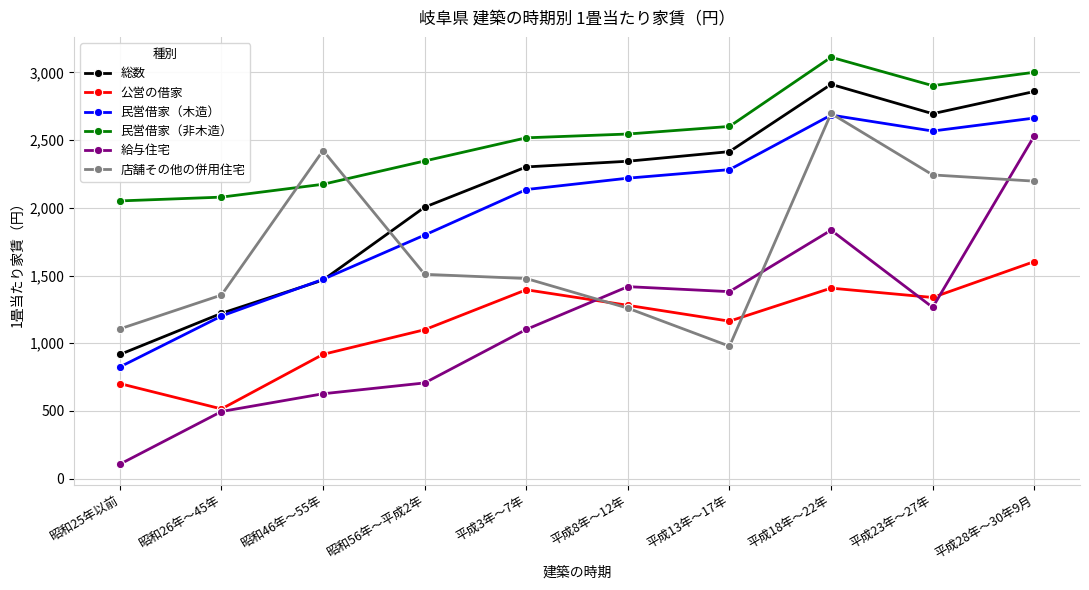

At which label does 店舗その他の併用住宅 first exceed 1509?

昭和46年～55年